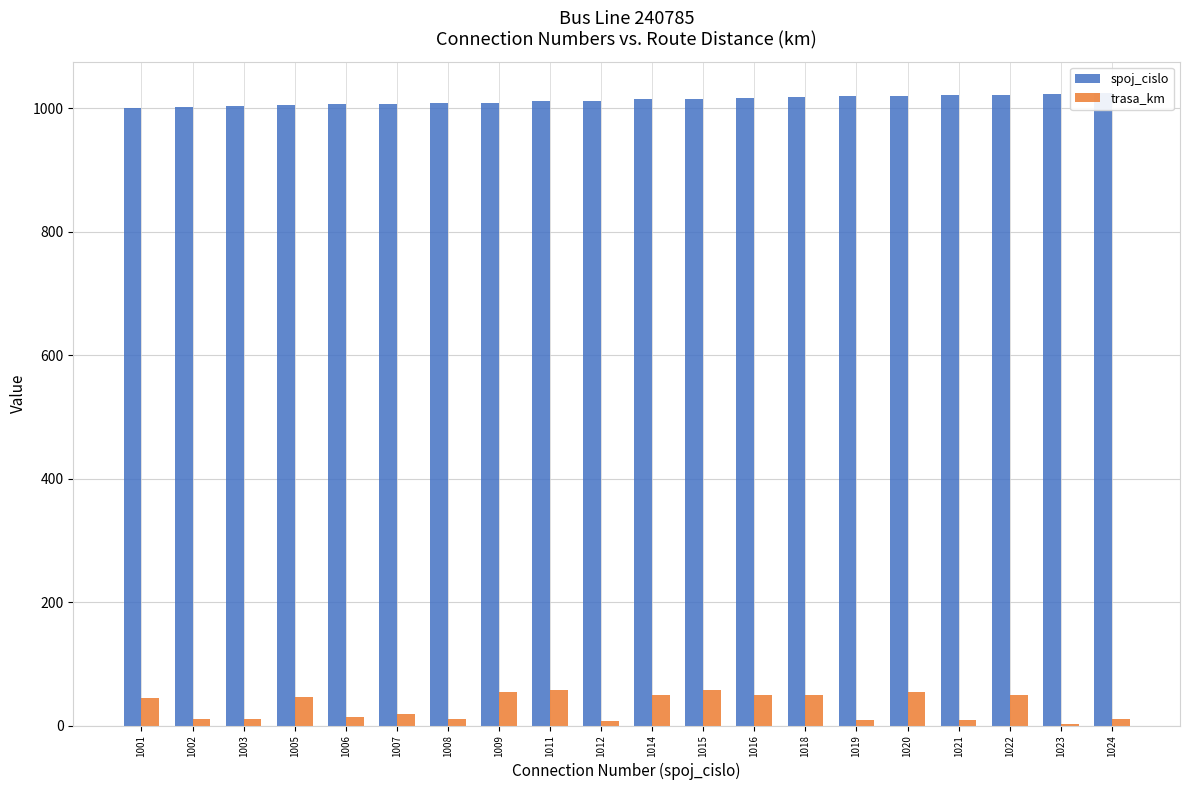

Reading right to left, what are all the values shown in this chart?

spoj_cislo: 1024	1023	1022	1021	1020	1019	1018	1016	1015	1014	1012	1011	1009	1008	1007	1006	1005	1003	1002	1001
trasa_km: 11	3	50	9	54	9	50	50	58	50	8	58	54	11	19	14	46	11	11	45